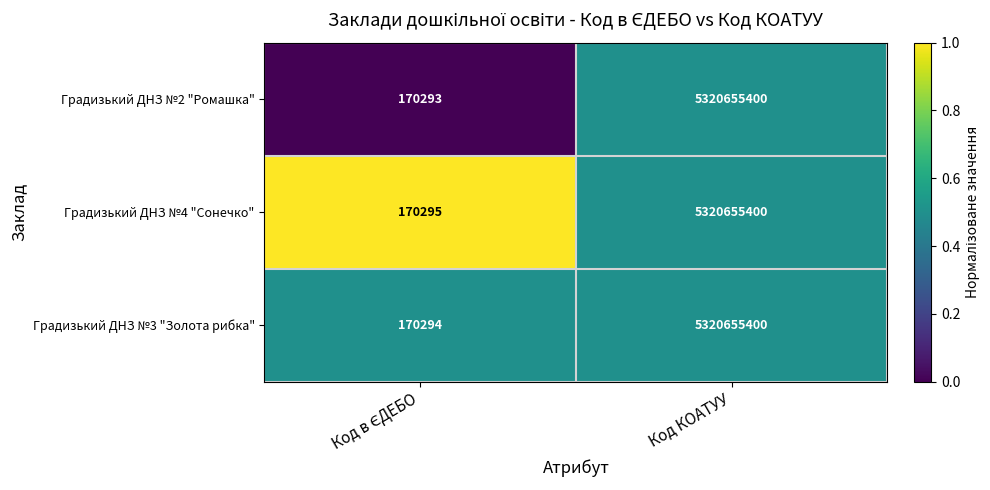

Which series has the largest total across all categories?

Градизький ДНЗ №4 "Сонечко"